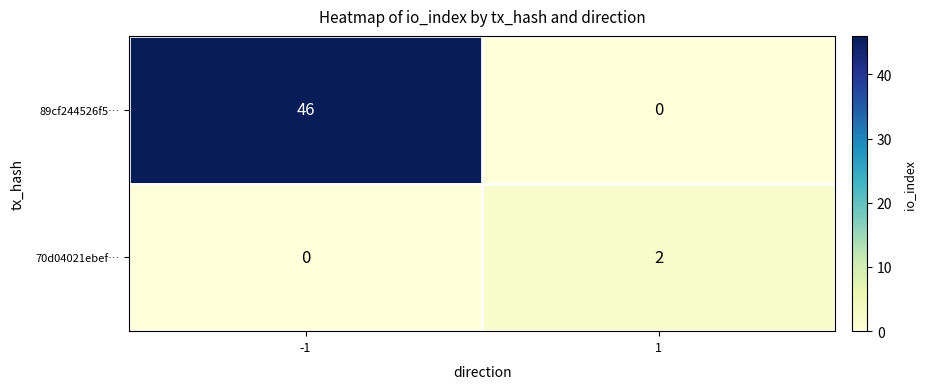

Reading left to right, transcribe all the data shown in this chart.

89cf244526f5…: 46	0
70d04021ebef…: 0	2